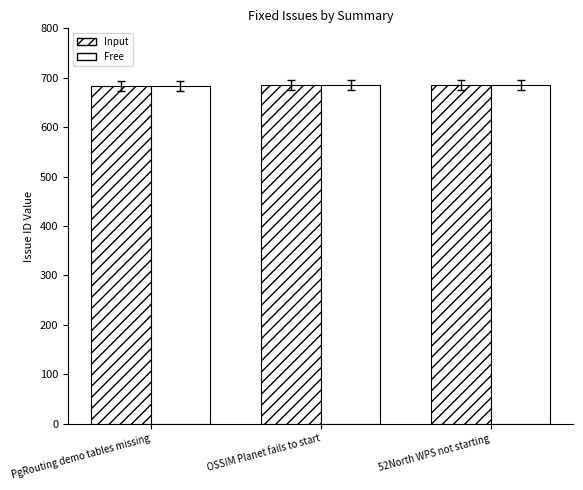

How many bars are there in total?

6